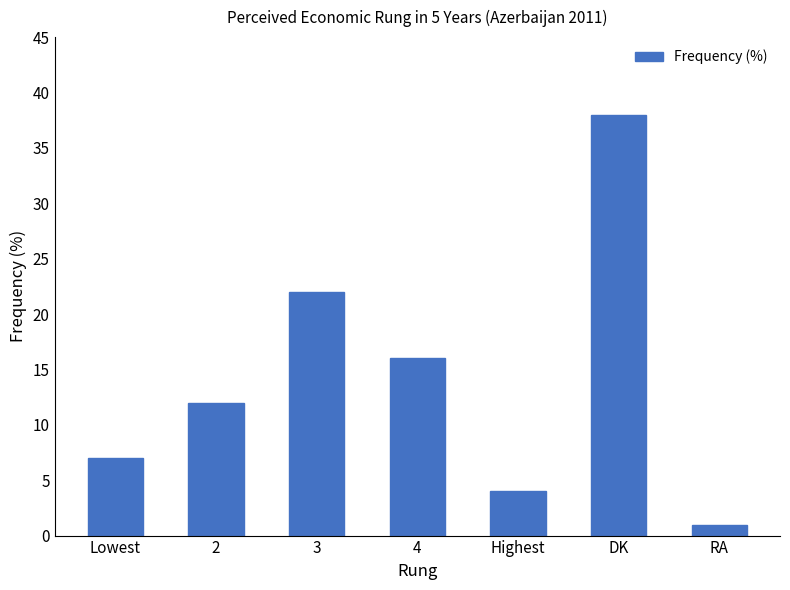

Is it true that the value at RA is 1?

True